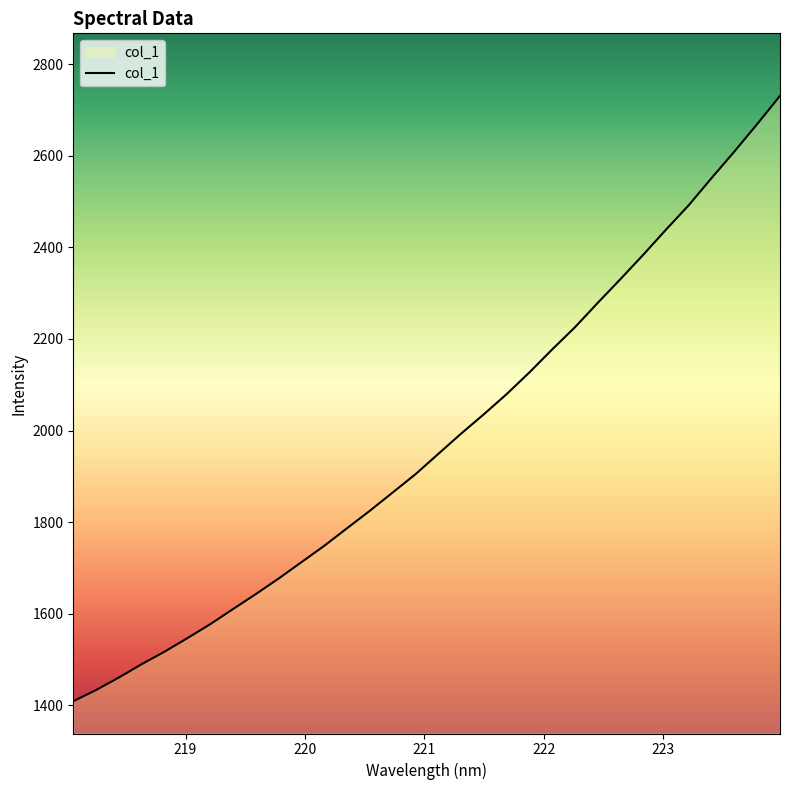

What is the difference between the maximum and minimum values?

1322.3